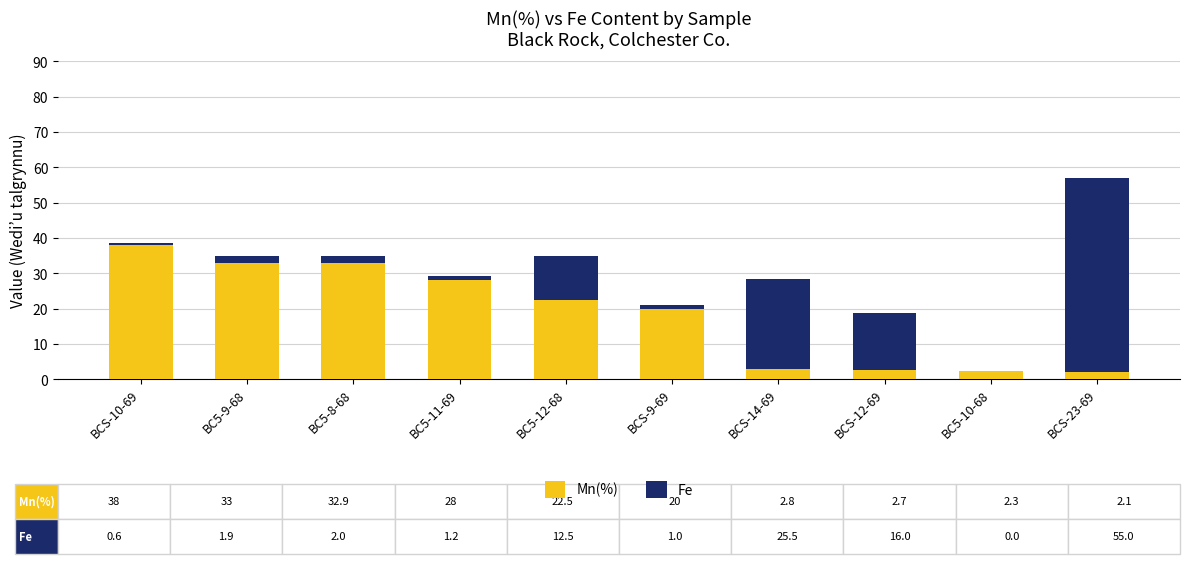

Where is Mn(%) nearest to the value 20?

BCS-9-69